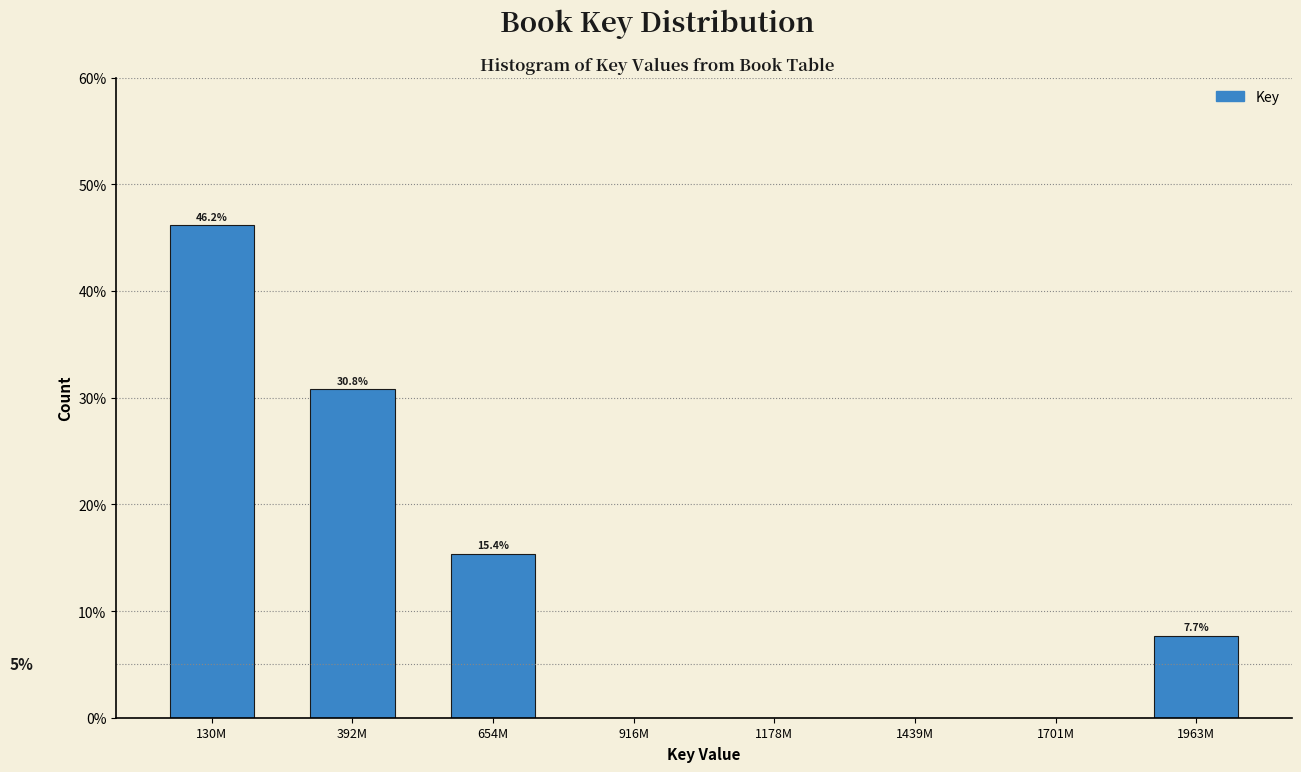

Reading left to right, transcribe all the data shown in this chart.

130M=46.2	392M=30.8	654M=15.4	916M=0.0	1178M=0.0	1439M=0.0	1701M=0.0	1963M=7.7